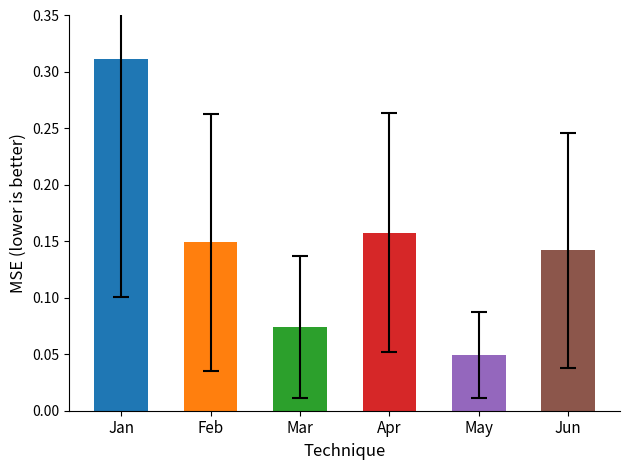

What is the lowest value of the Feb series?

0.1